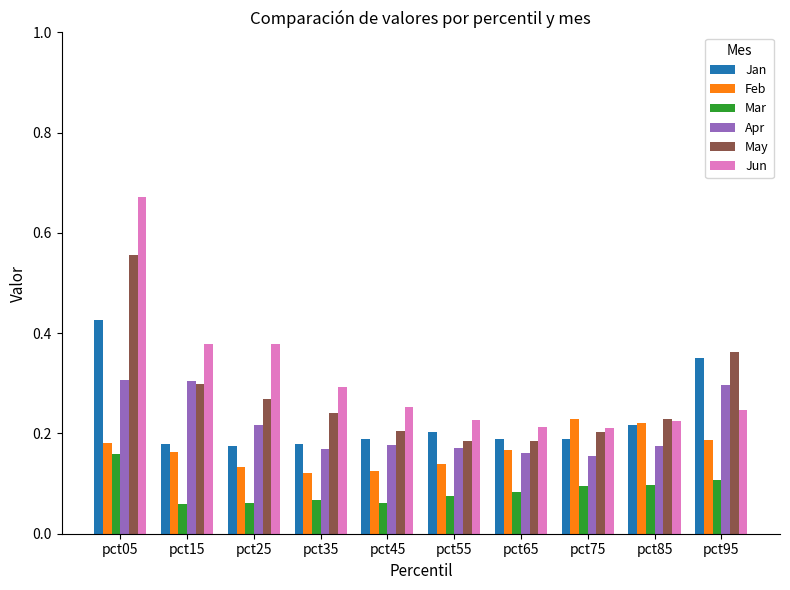

How many data points does each series have?

10